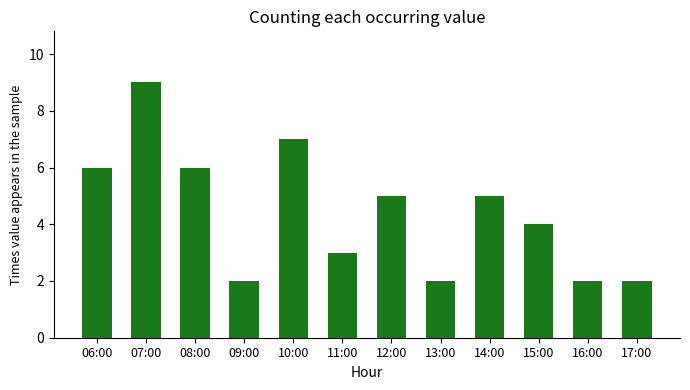

How many bars are there in total?

12